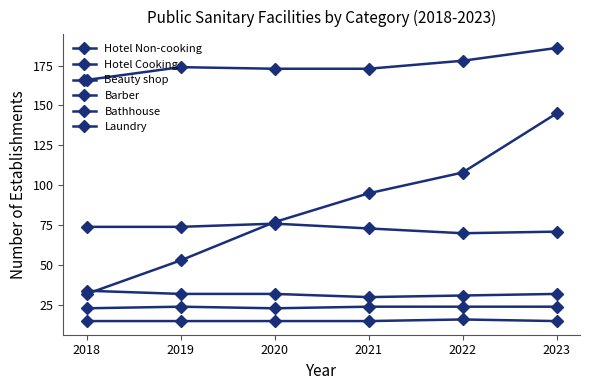

How many lines are shown in the chart?

6